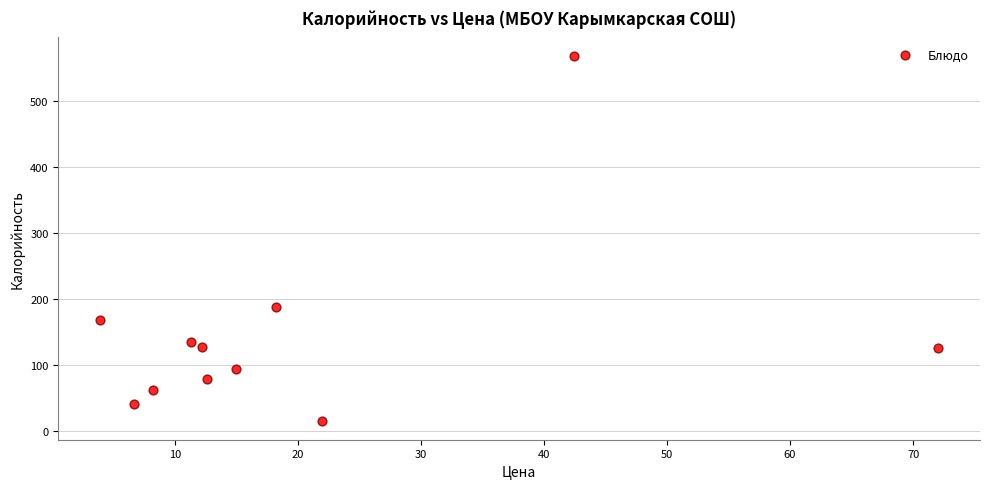

What is the average X value?

20.4